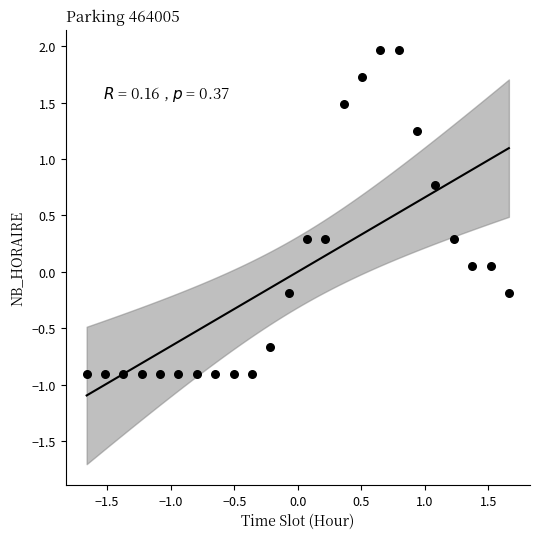

What is the range of X values (max minus min)?

3.3